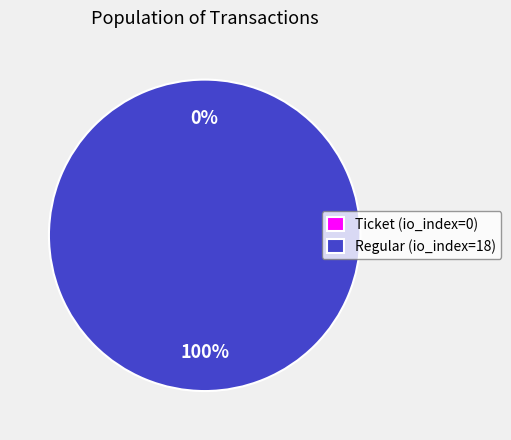

To the nearest percent, what is the difference between the largest and smallest slice percentages?

100%